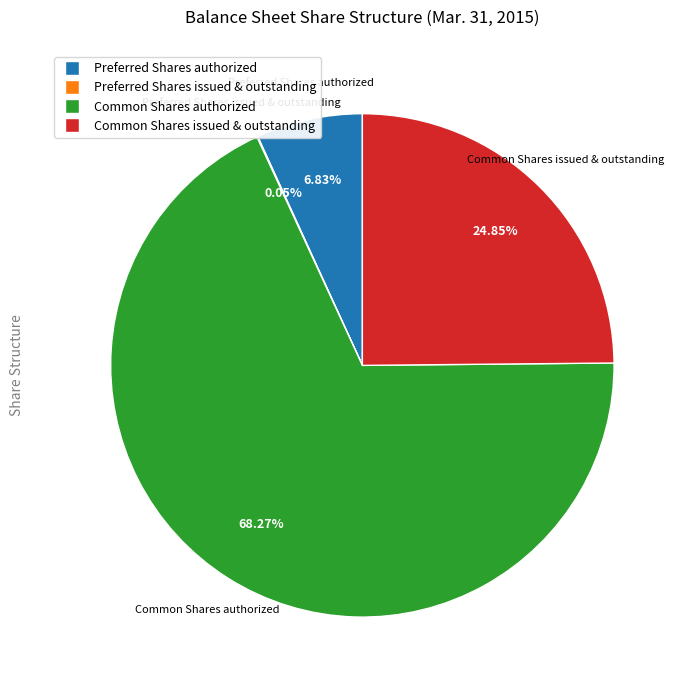

Between Preferred Shares authorized and Common Shares authorized, which is larger?

Common Shares authorized